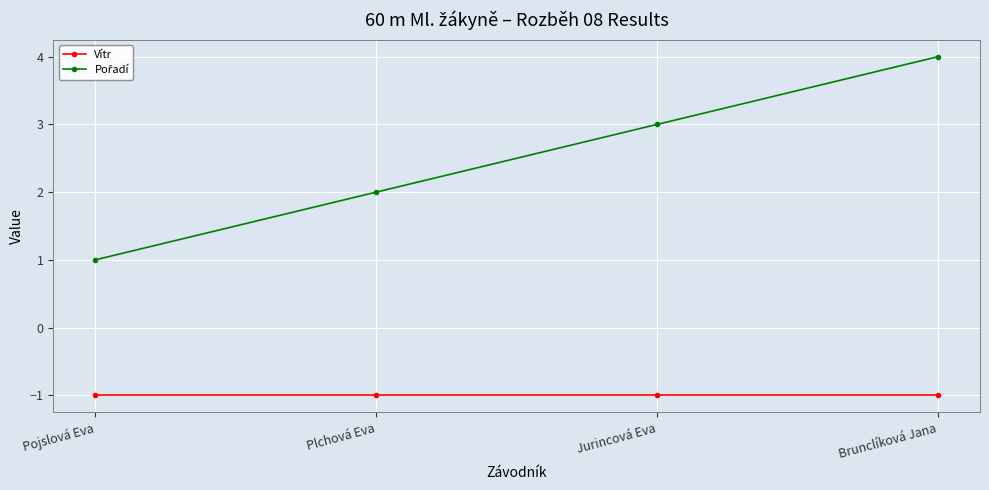

At which category does the chart reach its peak across all series?

Brunclíková Jana